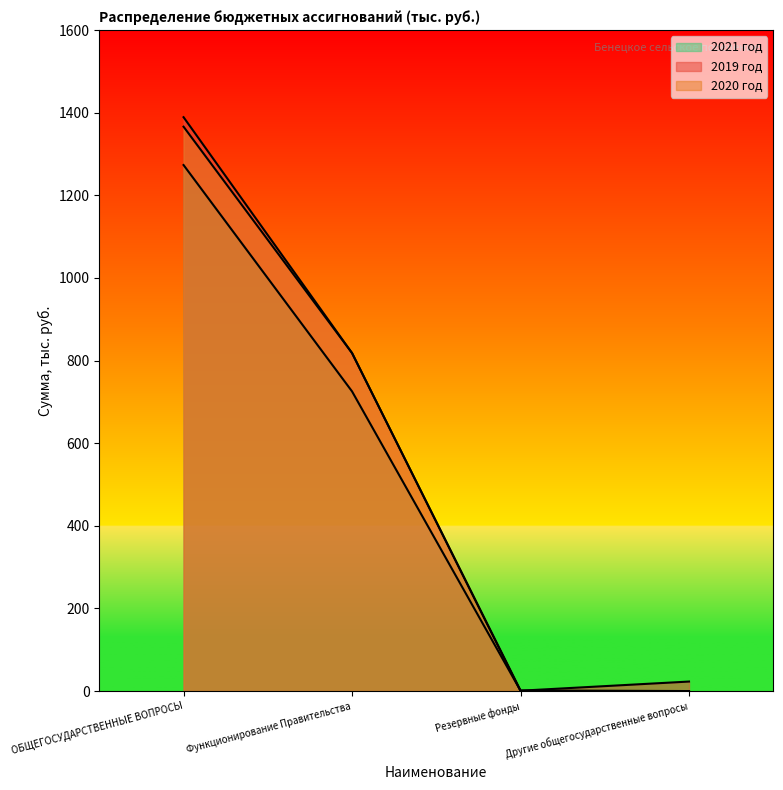

Where does the 2019 год series first go above 818?

ОБЩЕГОСУДАРСТВЕННЫЕ ВОПРОСЫ